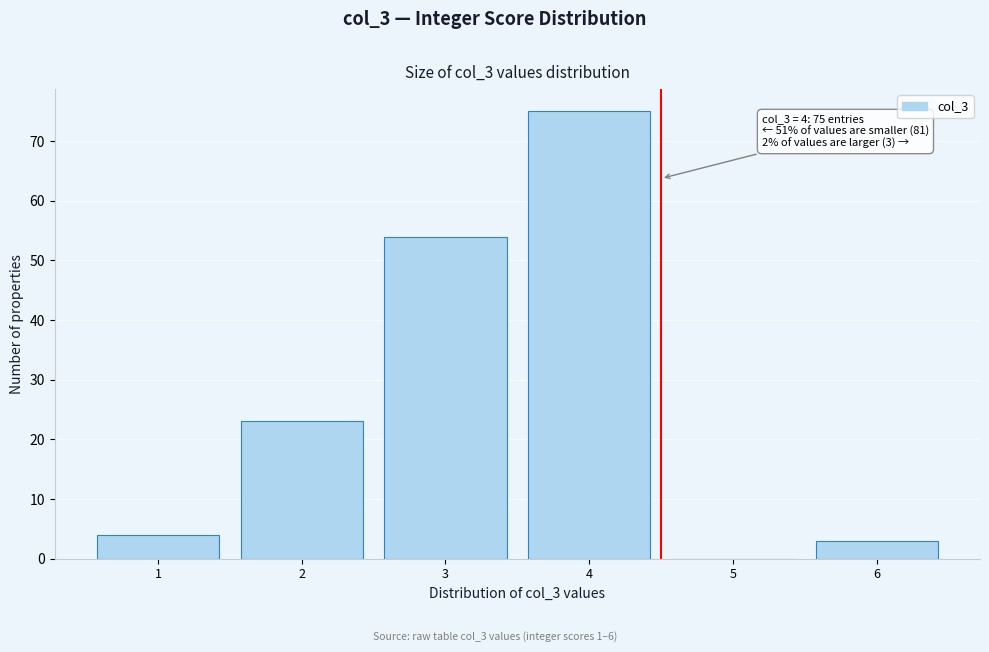

Reading left to right, extract all data points from this chart.

1=4	2=23	3=54	4=75	5=0	6=3